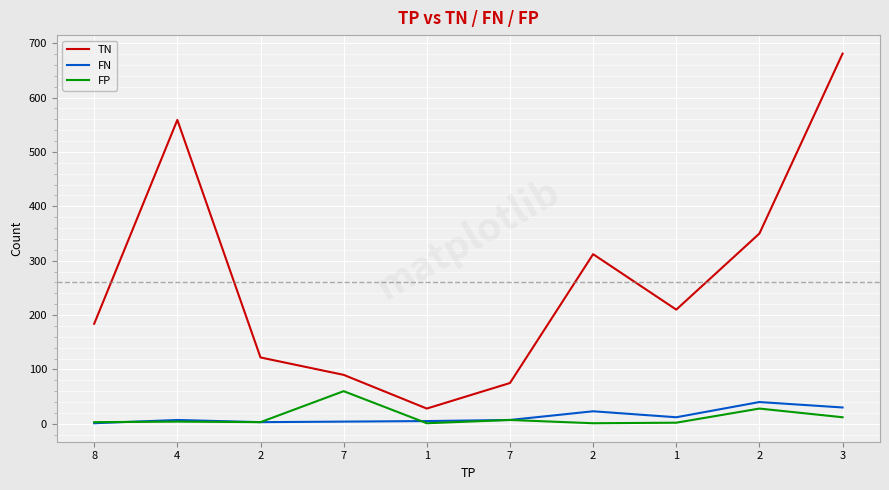

List the labels in order of FP value, smallest first.

1, 2, 1, 8, 2, 4, 7, 3, 2, 7